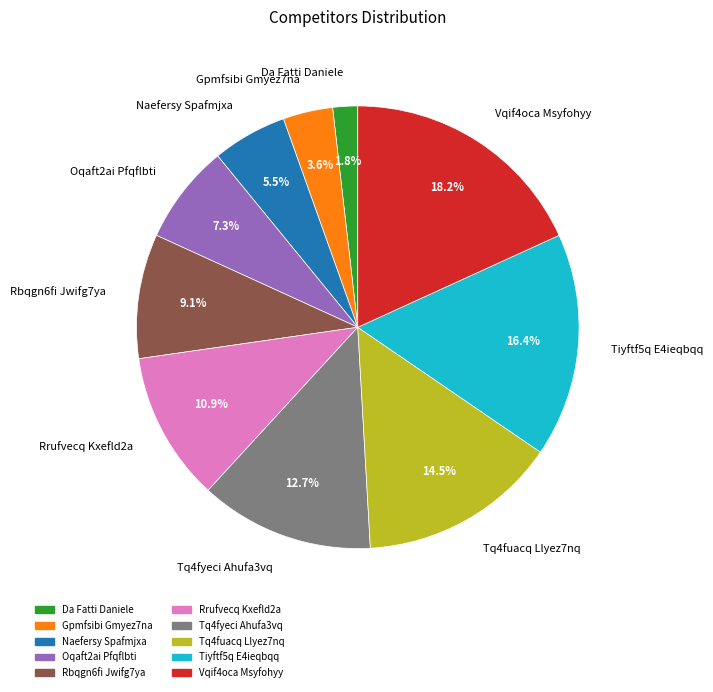

What is the largest slice in the pie chart?

Vqif4oca Msyfohyy